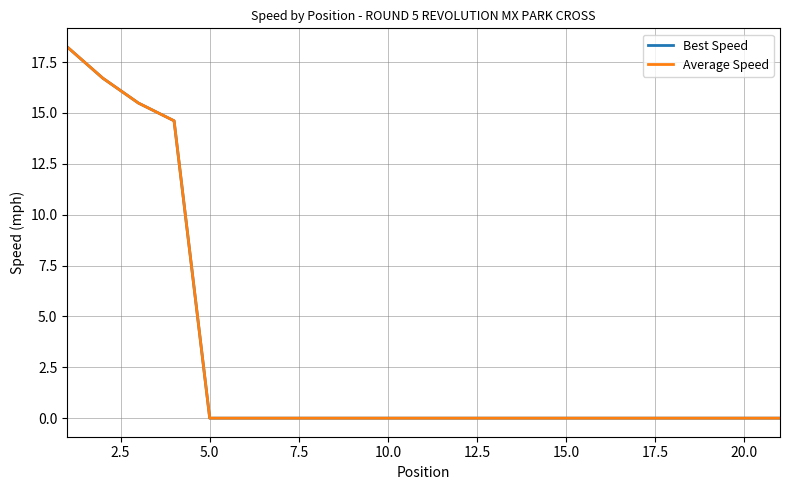

True or false: Average Speed and Best Speed intersect in this chart.

False